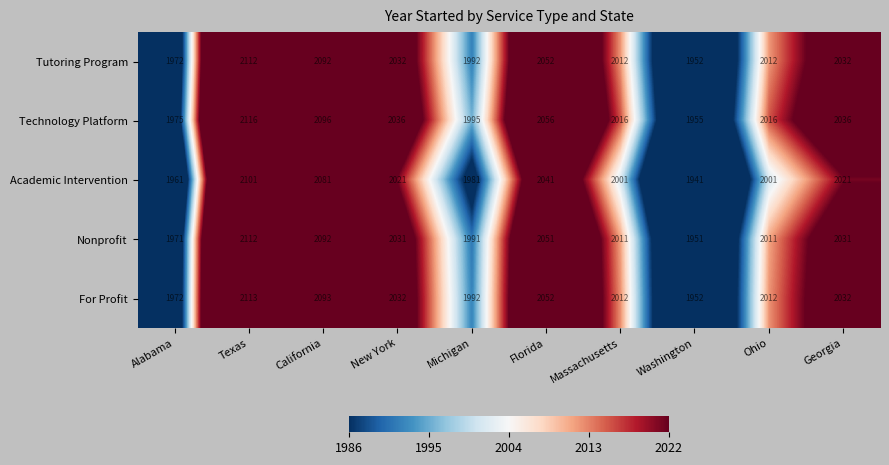

Which series changed the most between Michigan and Georgia?

Technology Platform